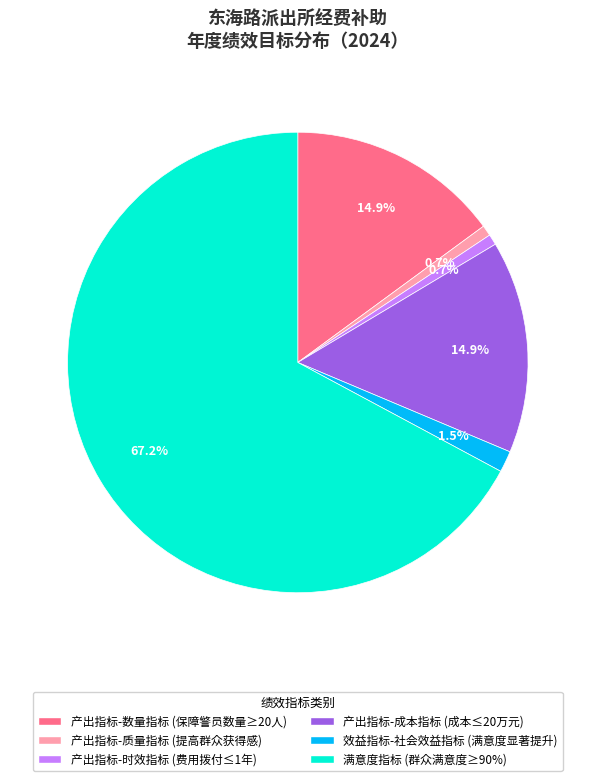

Count the number of slices in the pie.

6